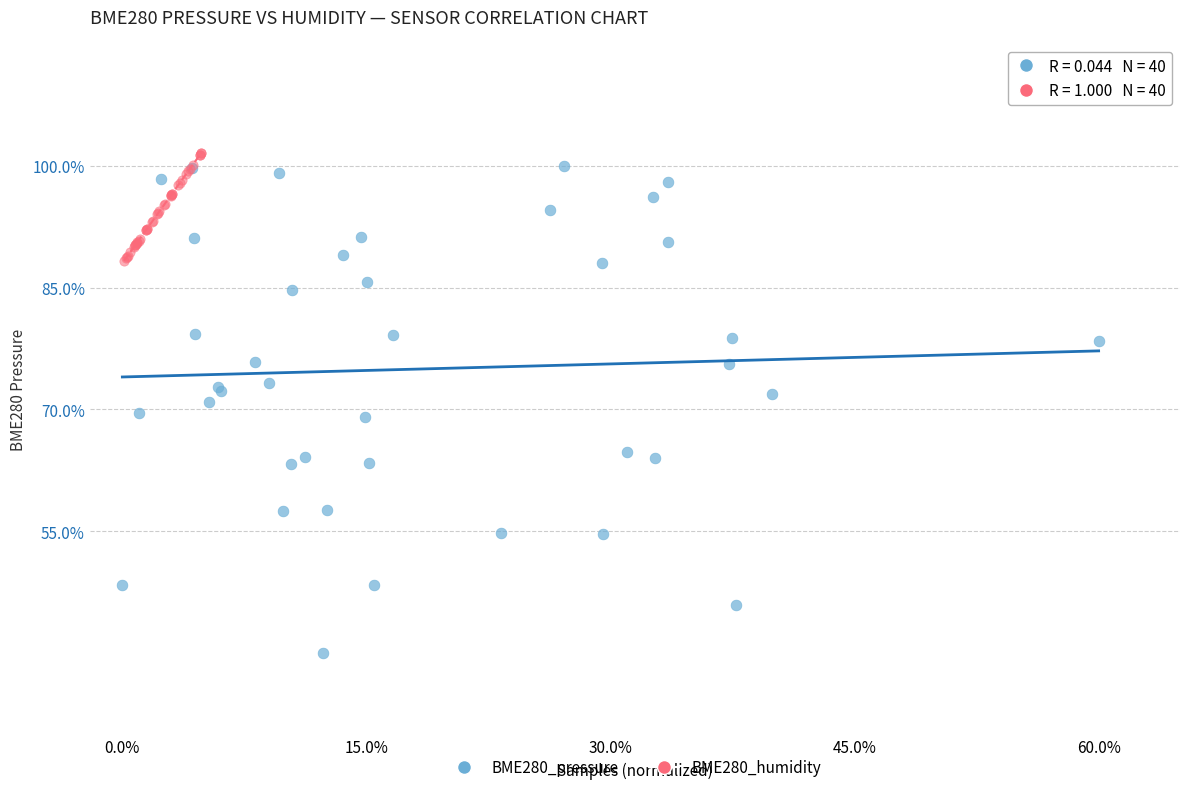

Which series has the largest Y range (max minus min)?

BME280_pressure